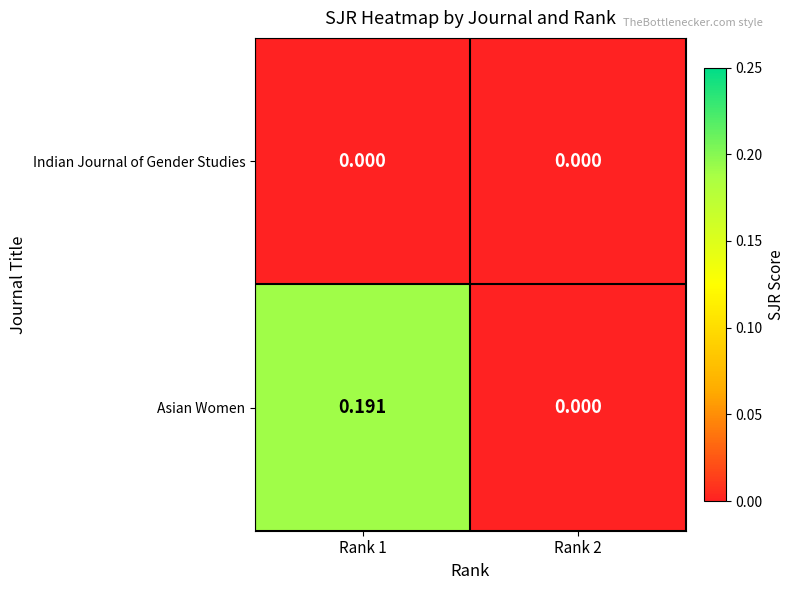

List the series in order of their overall mean, highest first.

Asian Women, Indian Journal of Gender Studies